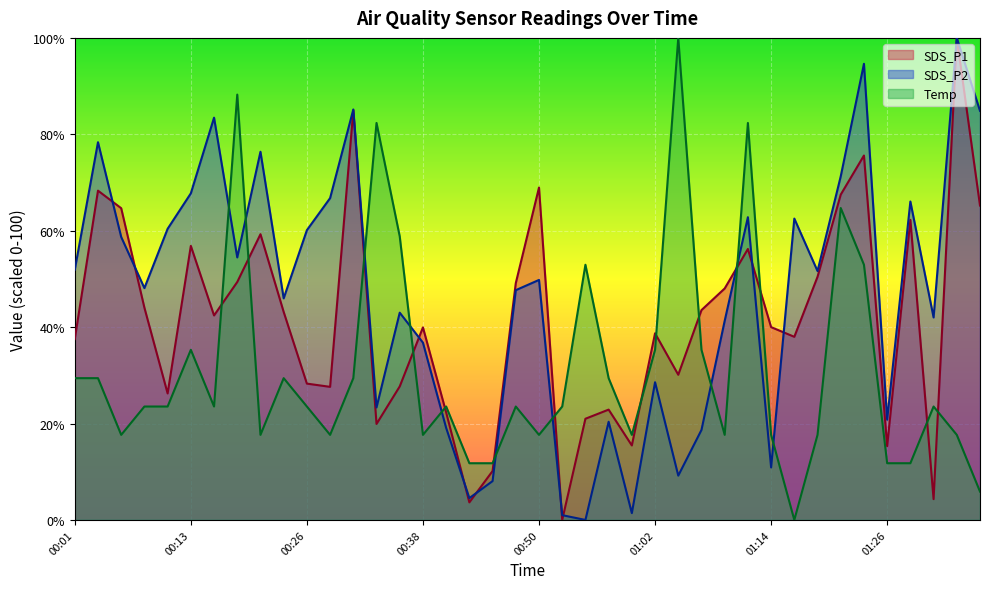

True or false: SDS_P2 and SDS_P1 intersect in this chart.

True